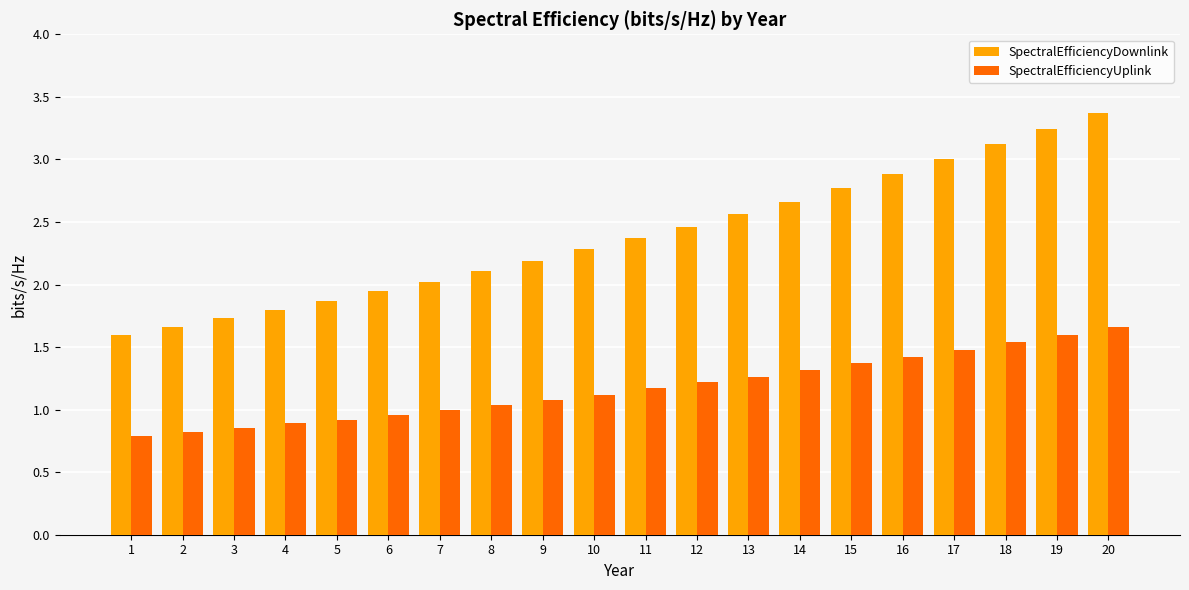

How many series are shown in this chart?

2